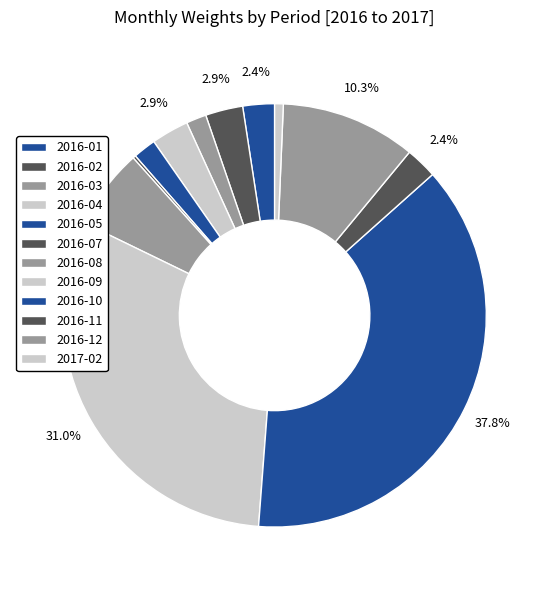

Combined, what portion of the pie is 2016-12 and 2016-04?

13.2%